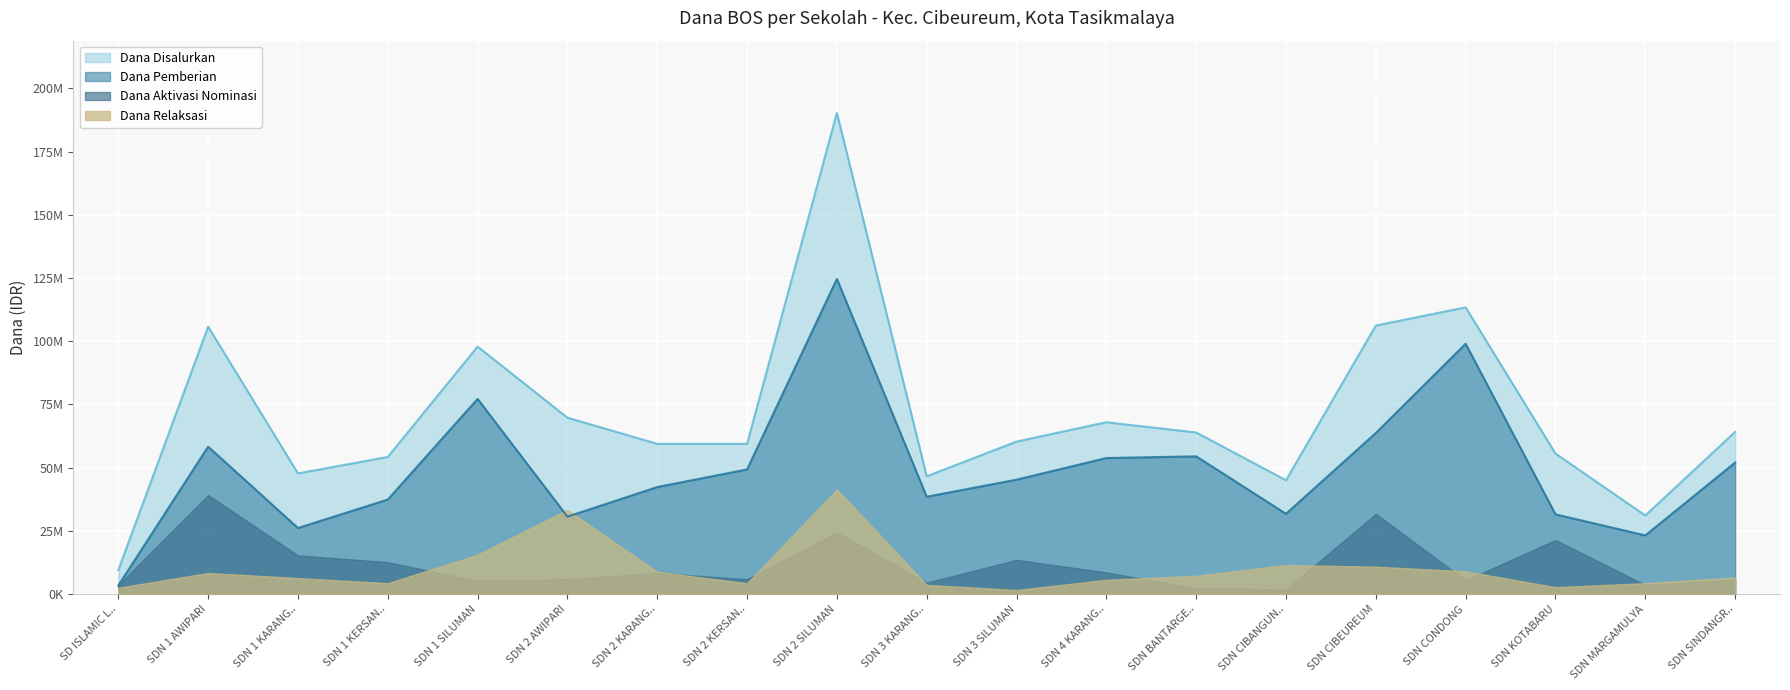

What are all the series names shown in the legend?

Dana Disalurkan, Dana Pemberian, Dana Aktivasi Nominasi, Dana Relaksasi